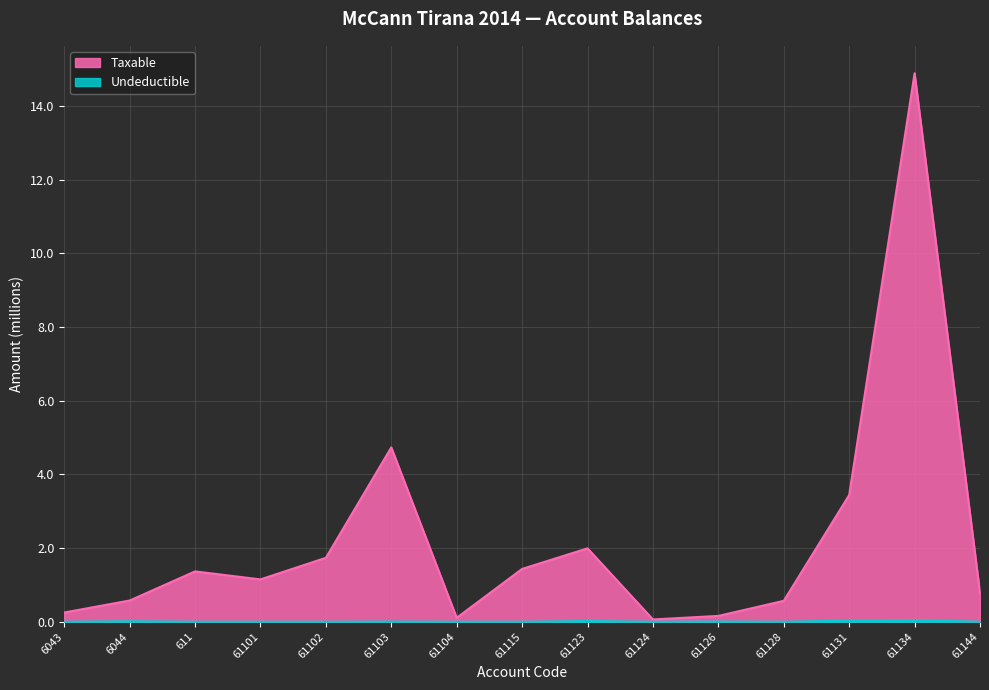

True or false: Taxable and Undeductible intersect in this chart.

False